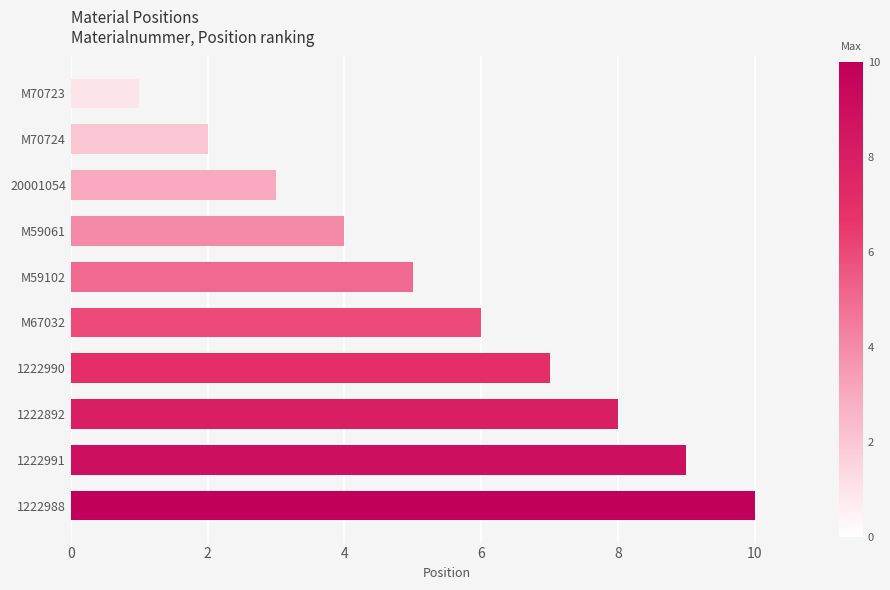

List the labels in order of value, largest first.

1222988, 1222991, 1222892, 1222990, M67032, M59102, M59061, 20001054, M70724, M70723